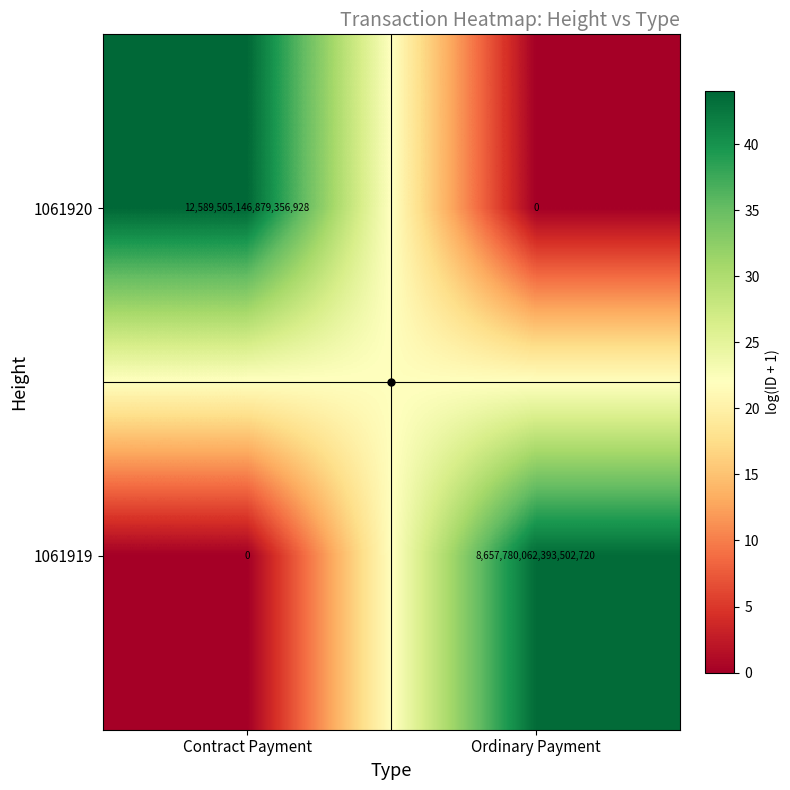

At which category does the chart reach its peak across all series?

Contract Payment